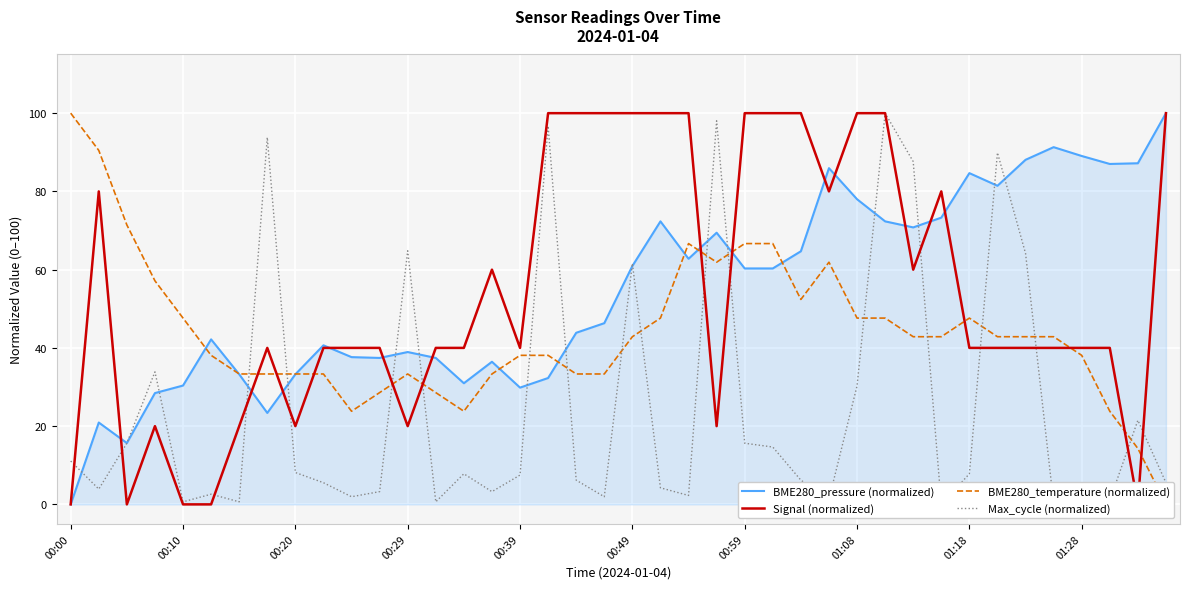

The value of Signal (normalized) at 33 is 21.2. True or false?

False